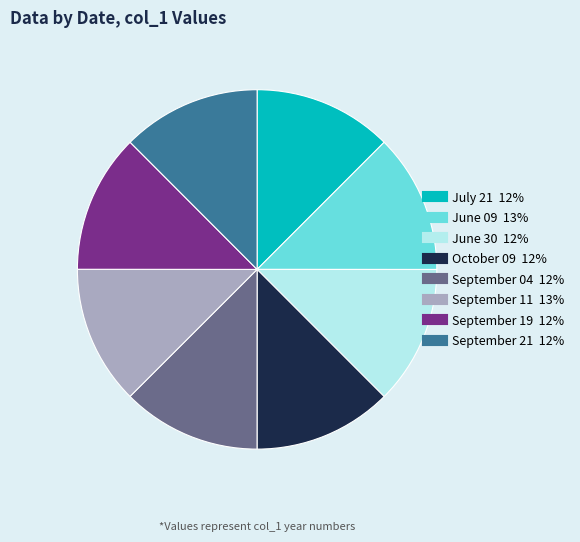

The July 21 slice represents 3% of the pie. True or false?

False